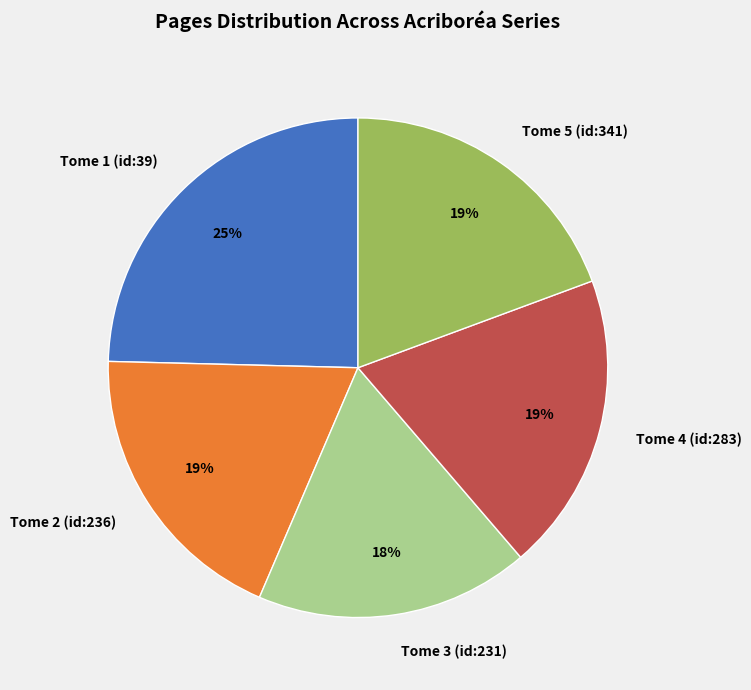

Is Tome 5 (id:341) the majority of the pie?

No